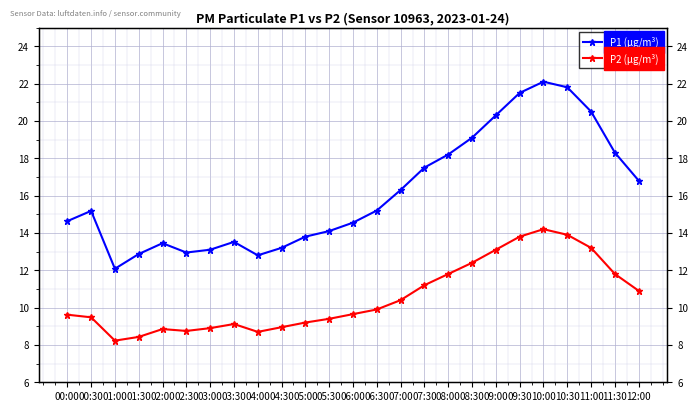

What is the spread (max minus min) of values at 03:30?

4.4